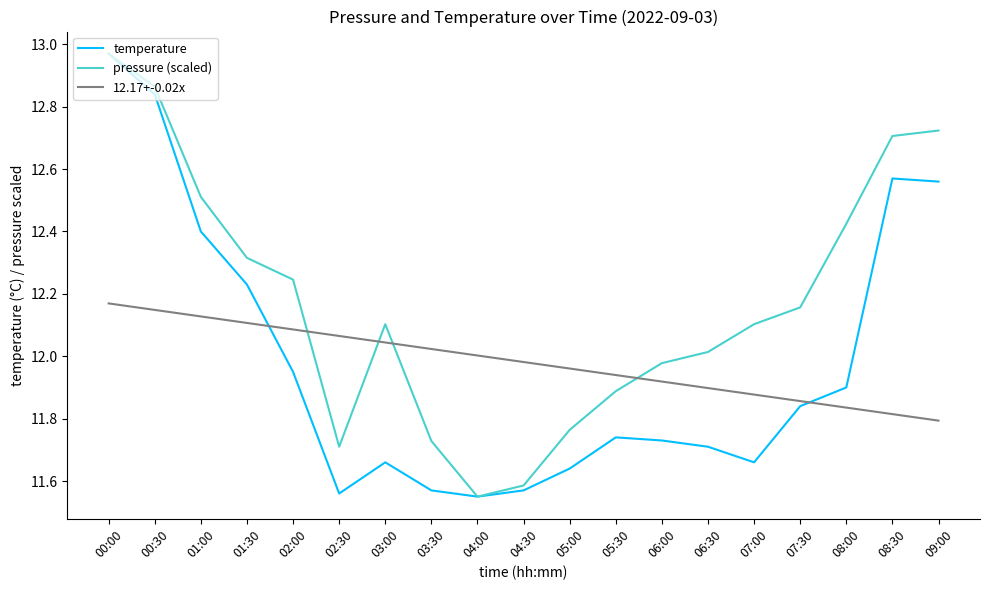

Is it true that 12.17+-0.02x equals 3.4 at 05:30?

False